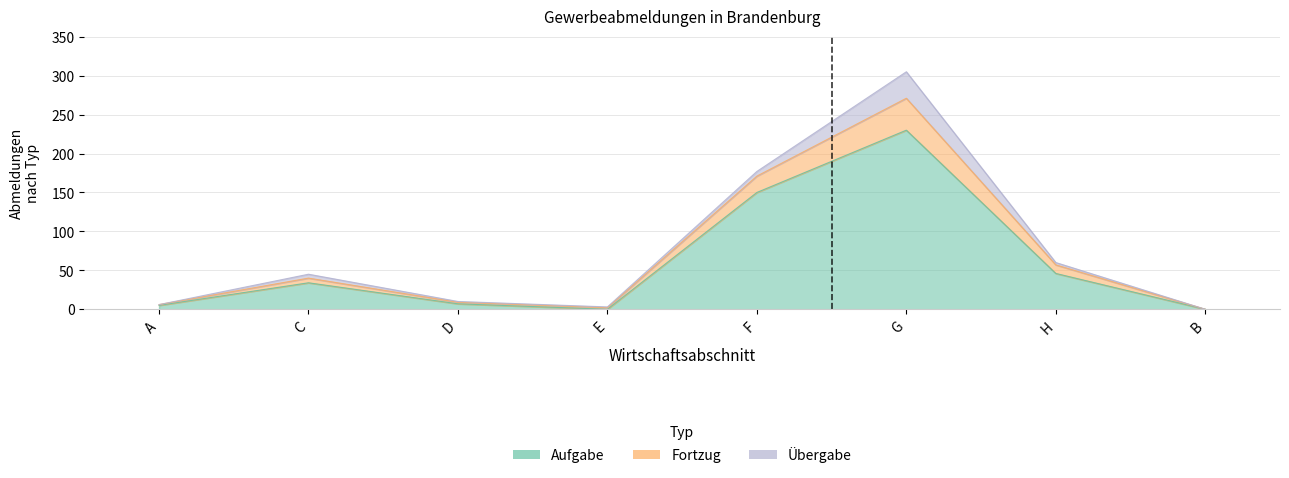

How many values in the Fortzug series exceed 45?

3